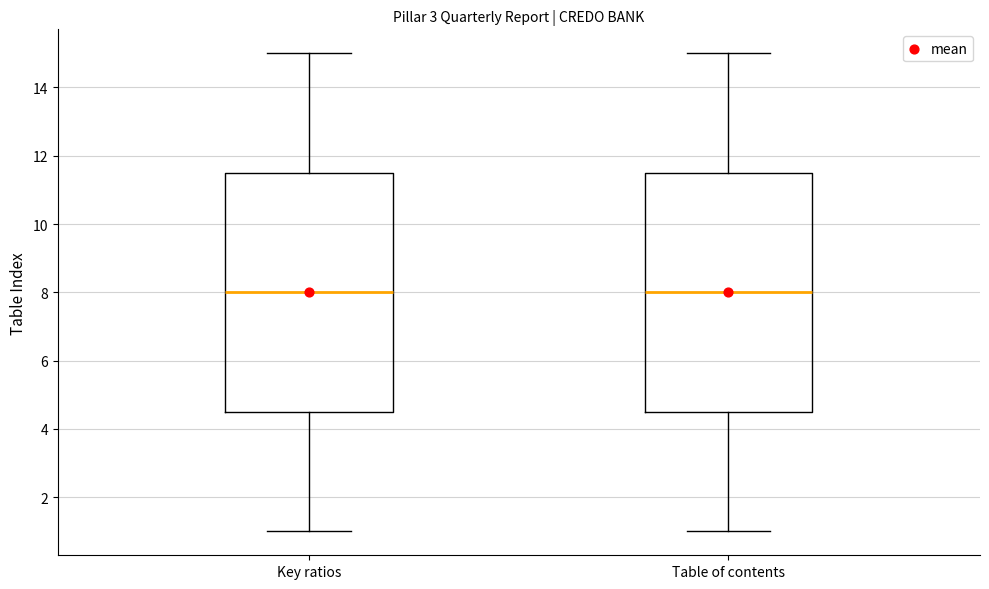

Where is the lower edge of the box for Table of contents on the y-axis? The values are not printed on the chart, so give them approximately, as read against the axis.

4.6